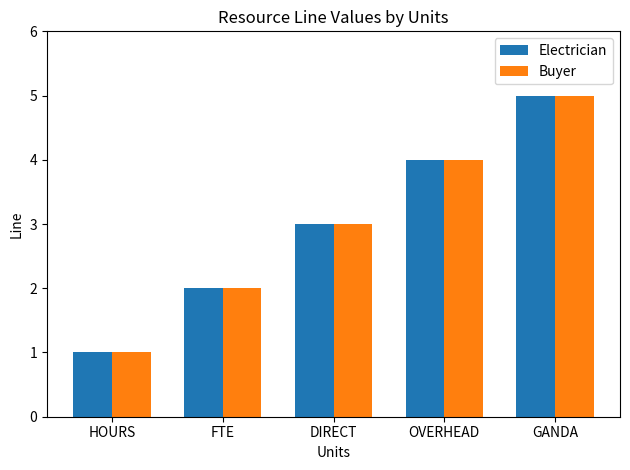

What is the highest value of the Electrician series?

5